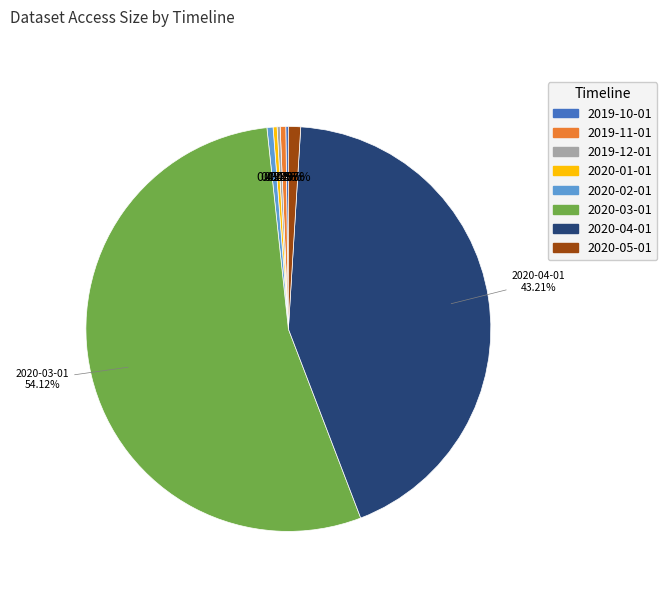

The 2020-01-01 slice represents 0% of the pie. True or false?

True